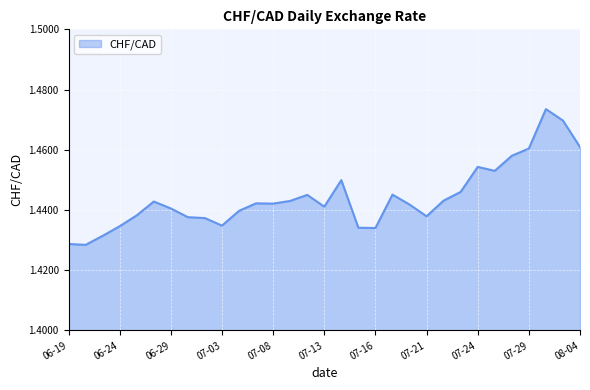

Is it true that the value at 07-21 is 0.8?

False